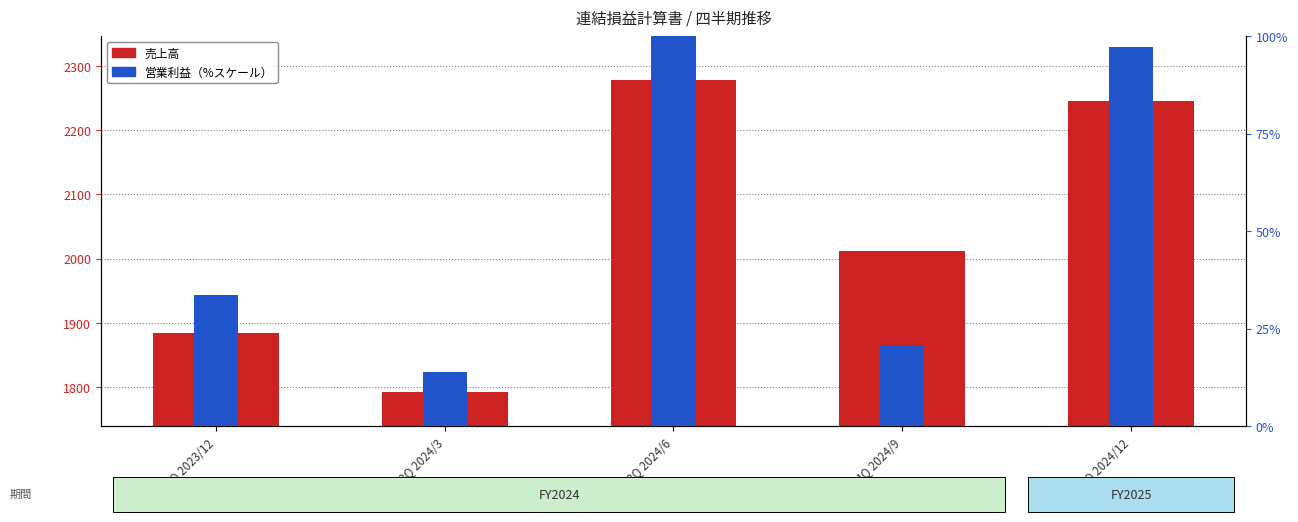

Reading right to left, what are all the values shown in this chart?

売上高: 1Q 2024/12=2246.0	4Q 2024/9=2012.0	3Q 2024/6=2278.0	2Q 2024/3=1793.0	1Q 2023/12=1884.0
営業利益（%スケール）: 1Q 2024/12=97.1	4Q 2024/9=20.8	3Q 2024/6=100.0	2Q 2024/3=13.9	1Q 2023/12=33.5